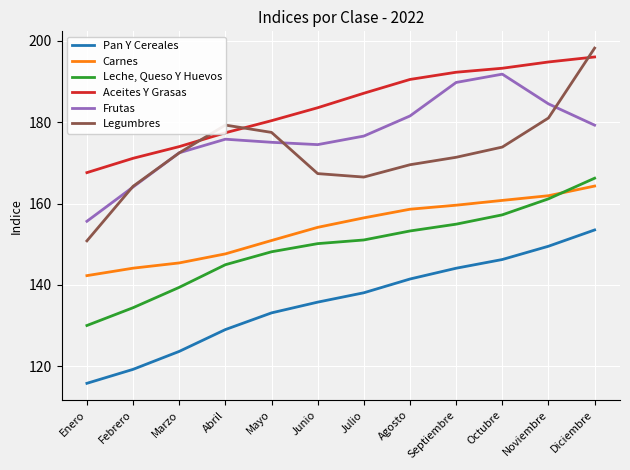

What is the greatest value displayed?

198.2